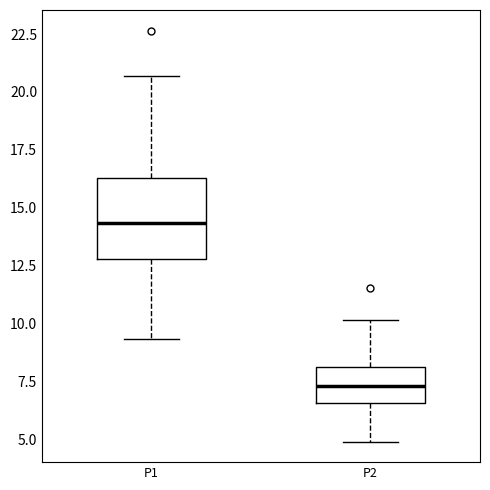

Where does the lower whisker of the box for P1 end on the y-axis? The values are not printed on the chart, so give them approximately, as read against the axis.

9.5